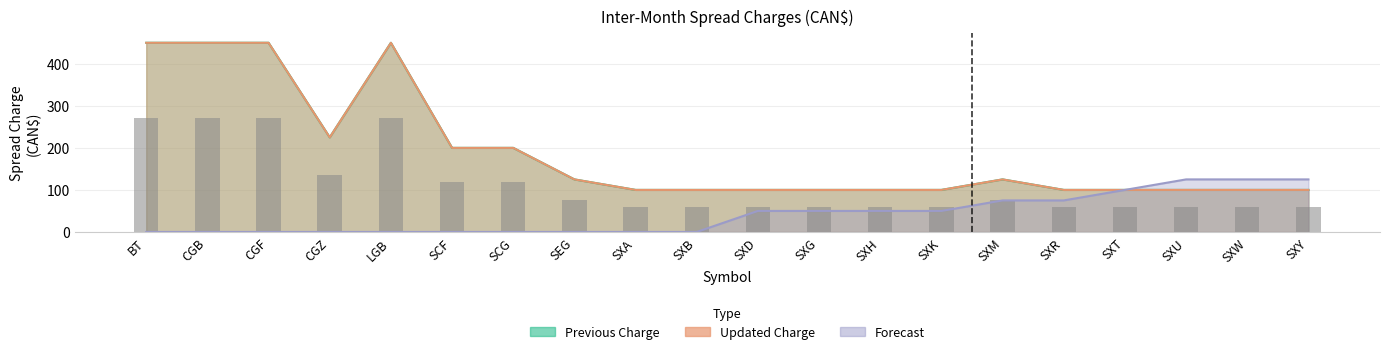

How many distinct data groups are displayed?

3